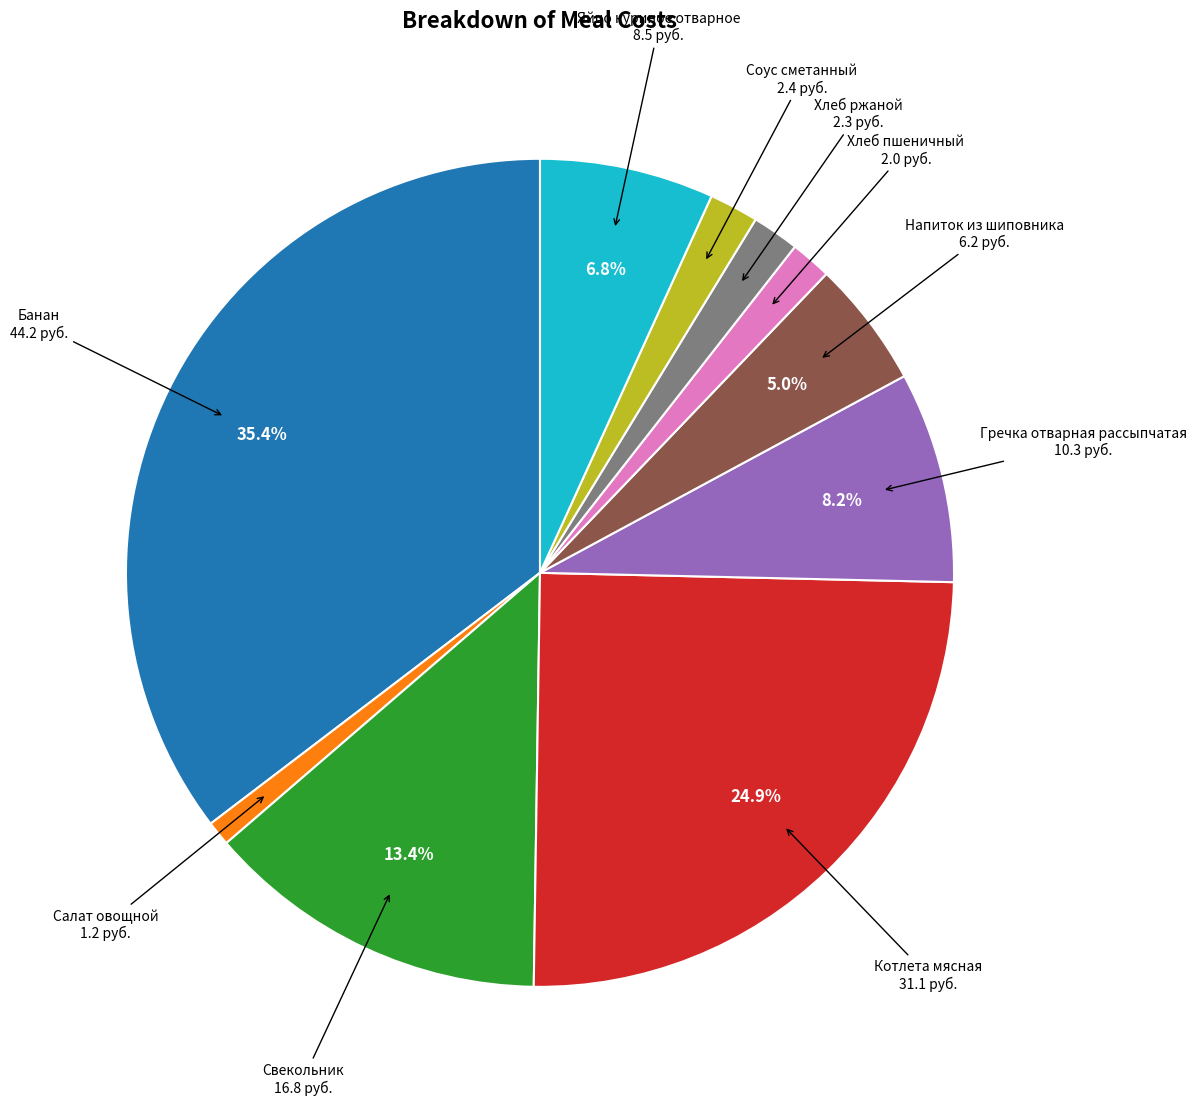

How many segments does this pie chart have?

10